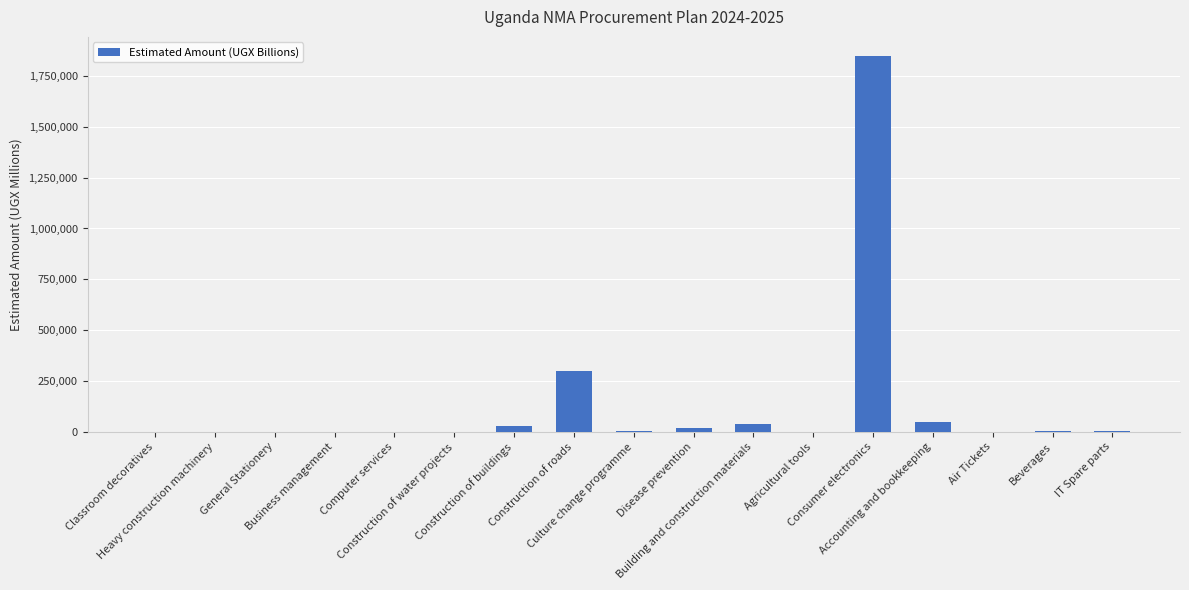

What is the maximum value shown in the chart?

1850000.0